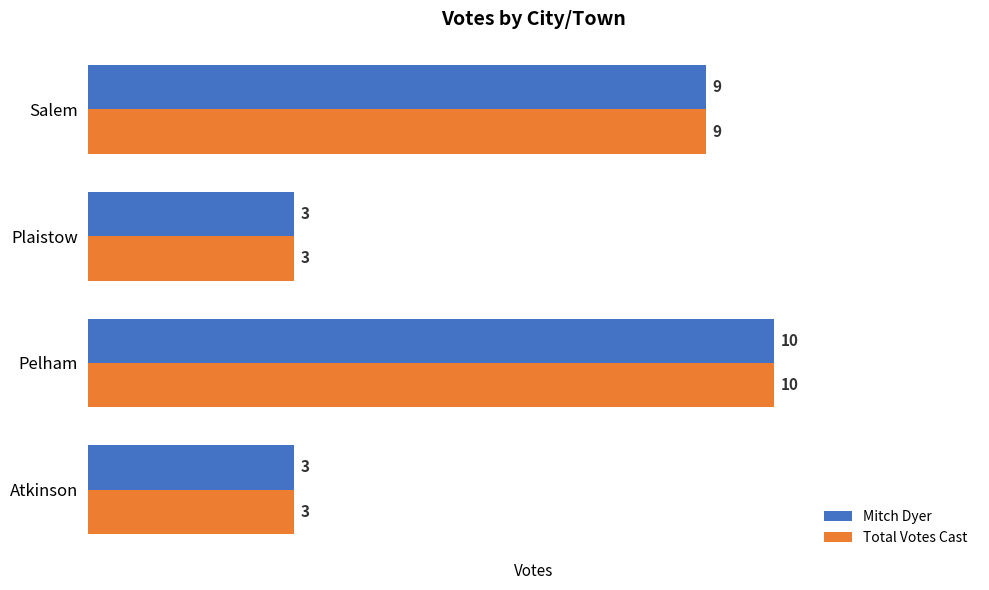

At which category is the sum across all series the highest?

Pelham